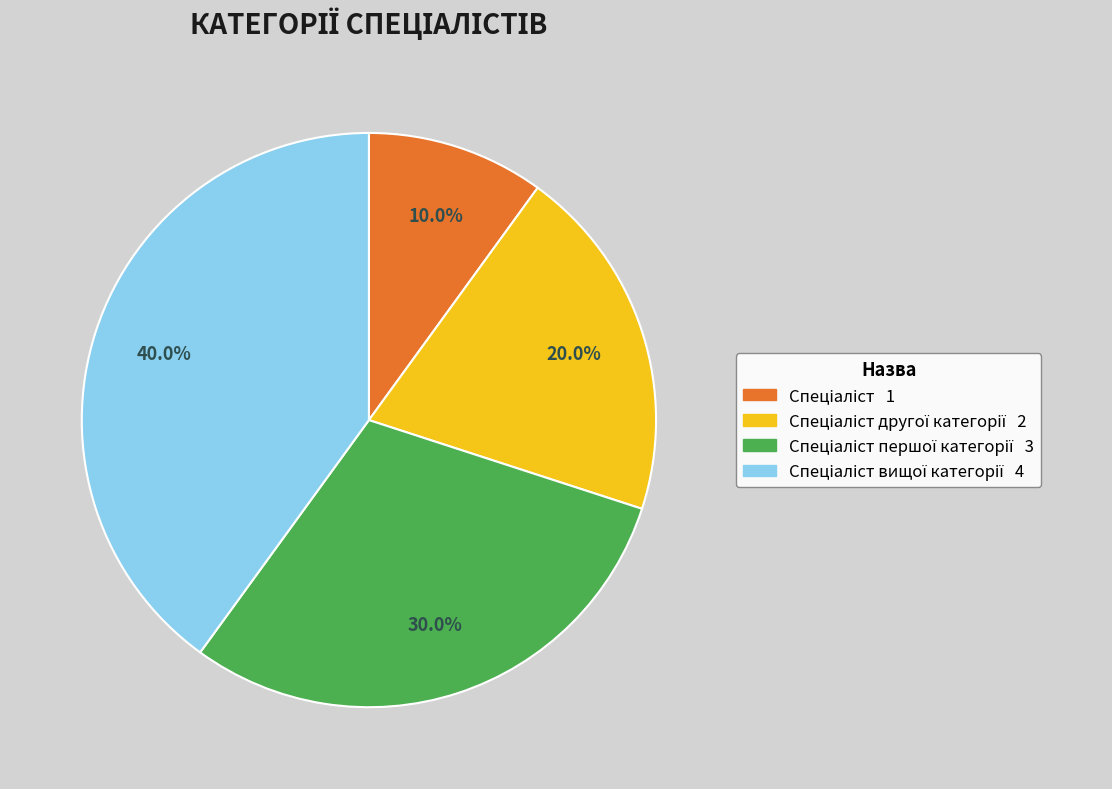

Is there any slice that represents more than half of the pie?

No